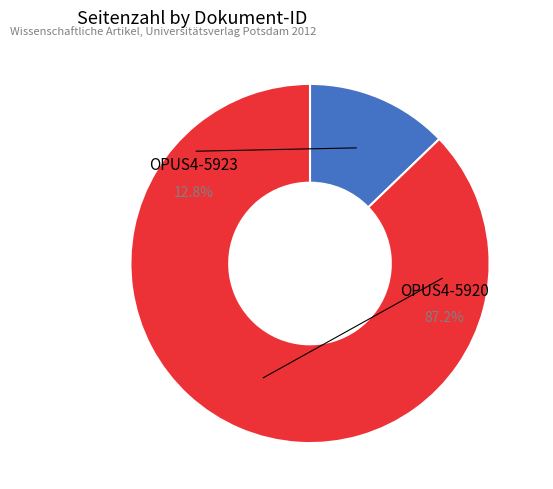

Does OPUS4-5923 represent more than half of the total?

No